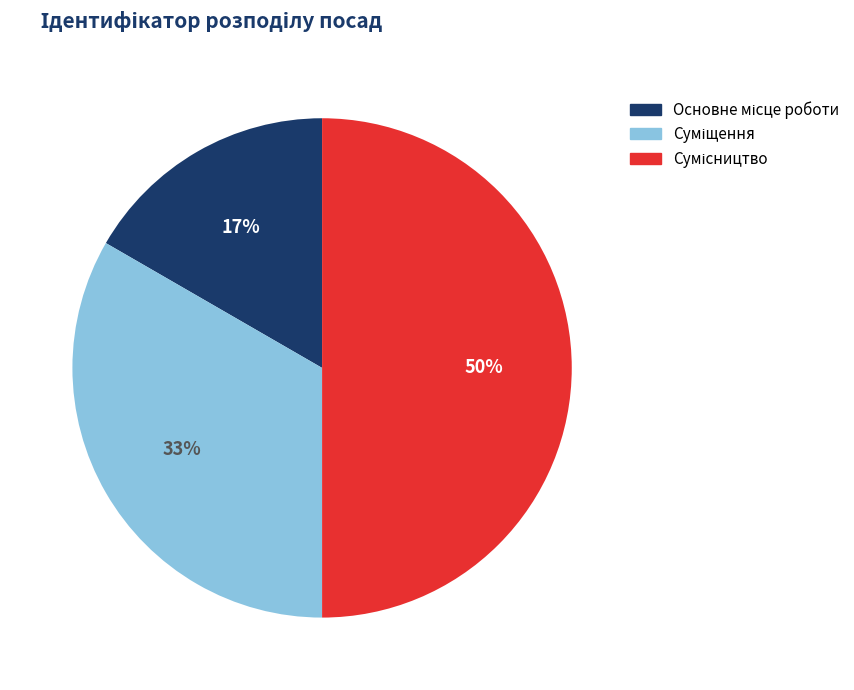

How many slices are in this pie chart?

3